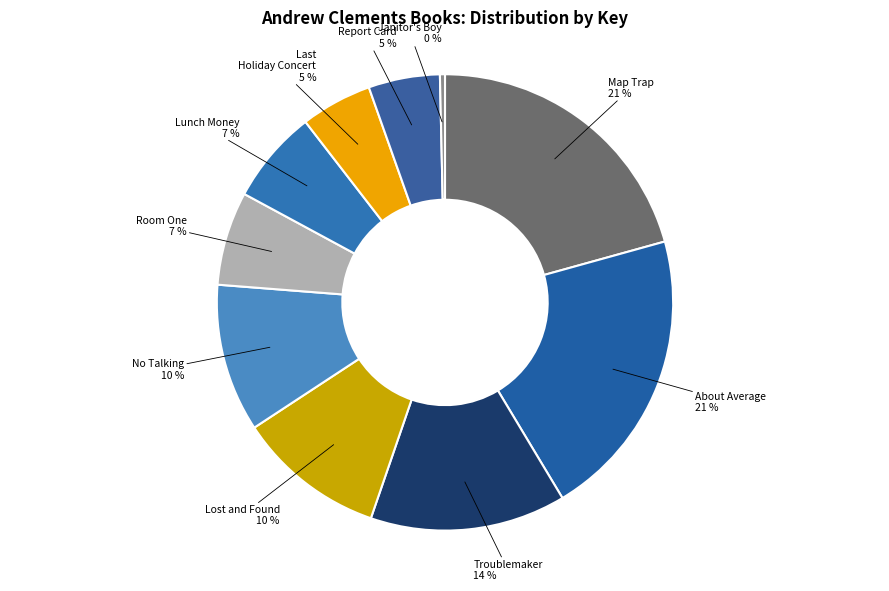

Which slice is the smallest?

Janitor's Boy